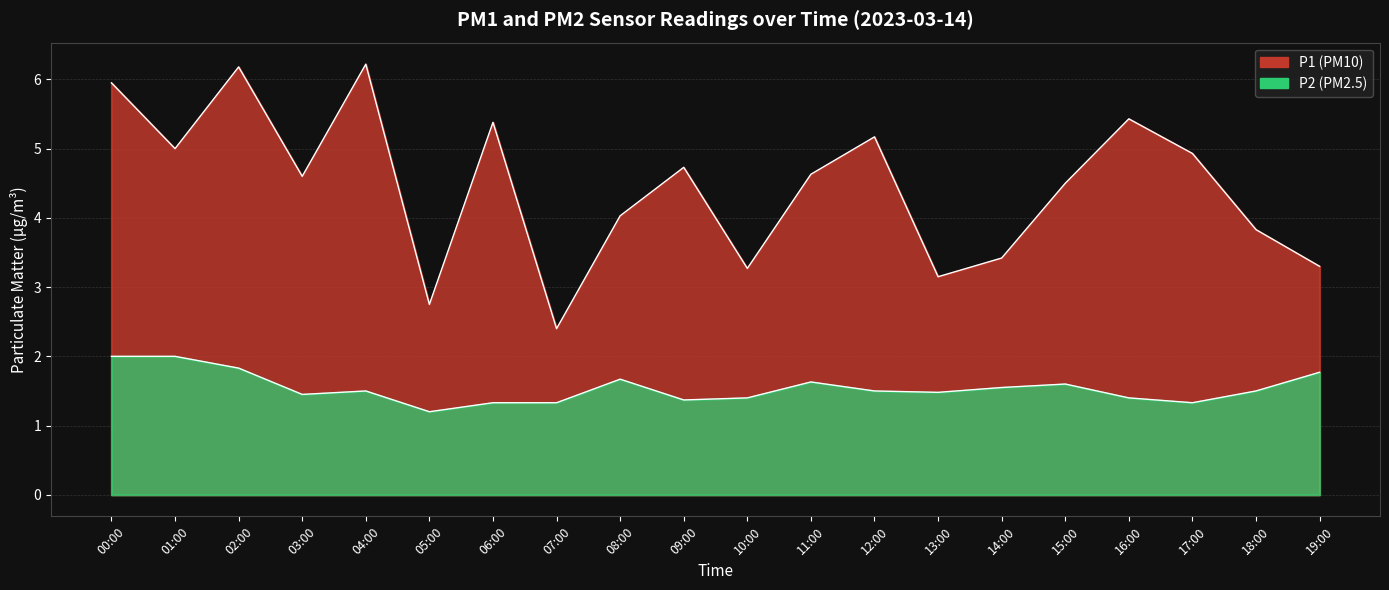

What is the label of the 15th point from the left?

14:00